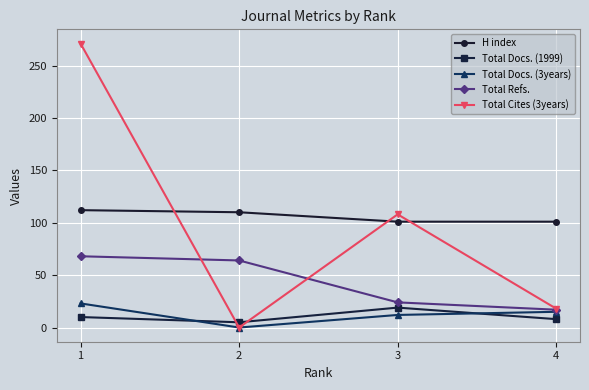

What is the difference between the highest and lowest values at 1?

261